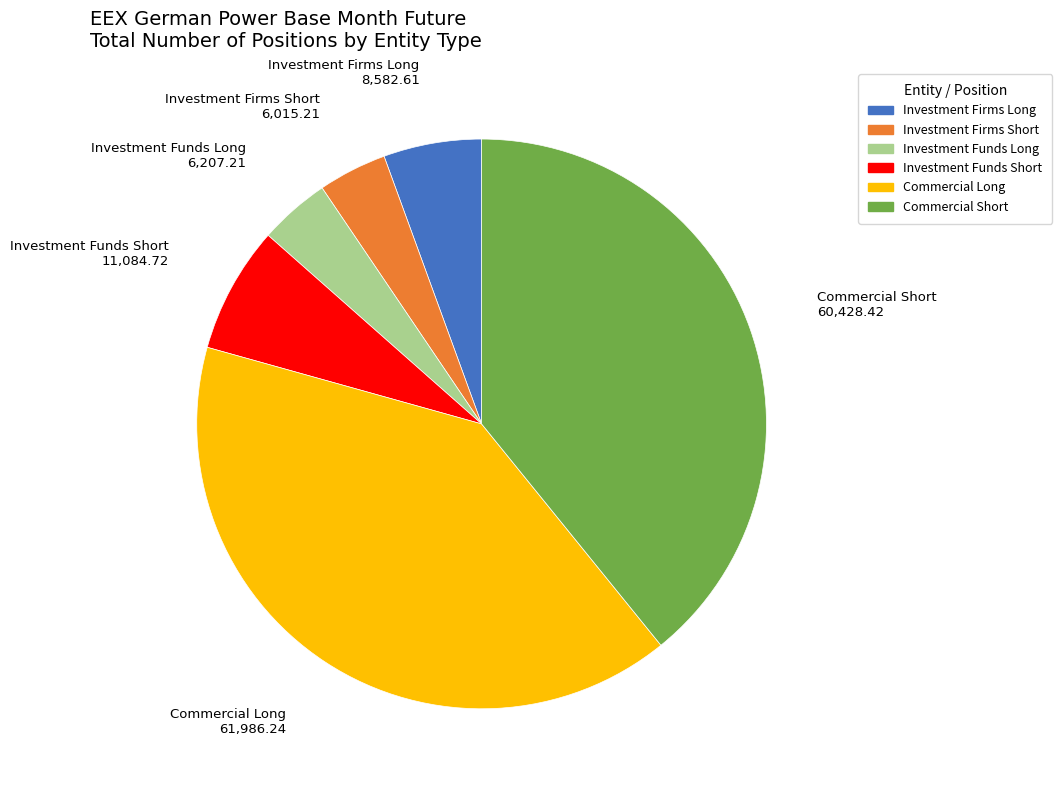

The Investment Funds Short slice represents 18% of the pie. True or false?

False